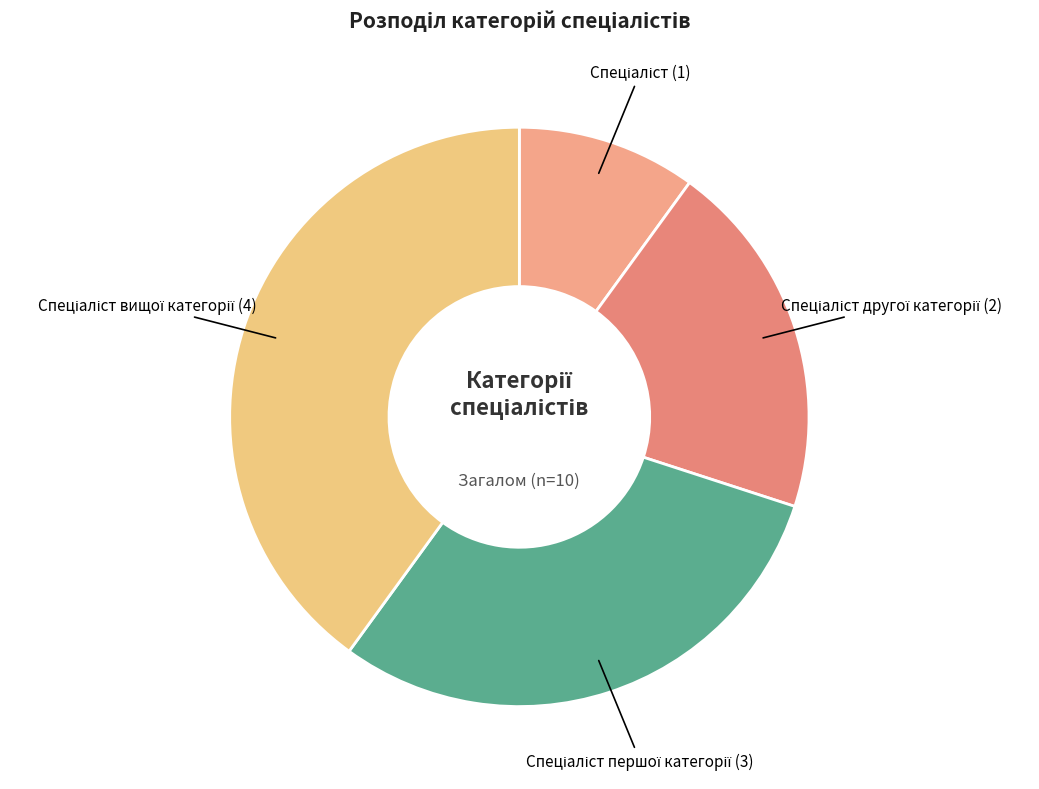

Is there a majority slice in this chart?

No